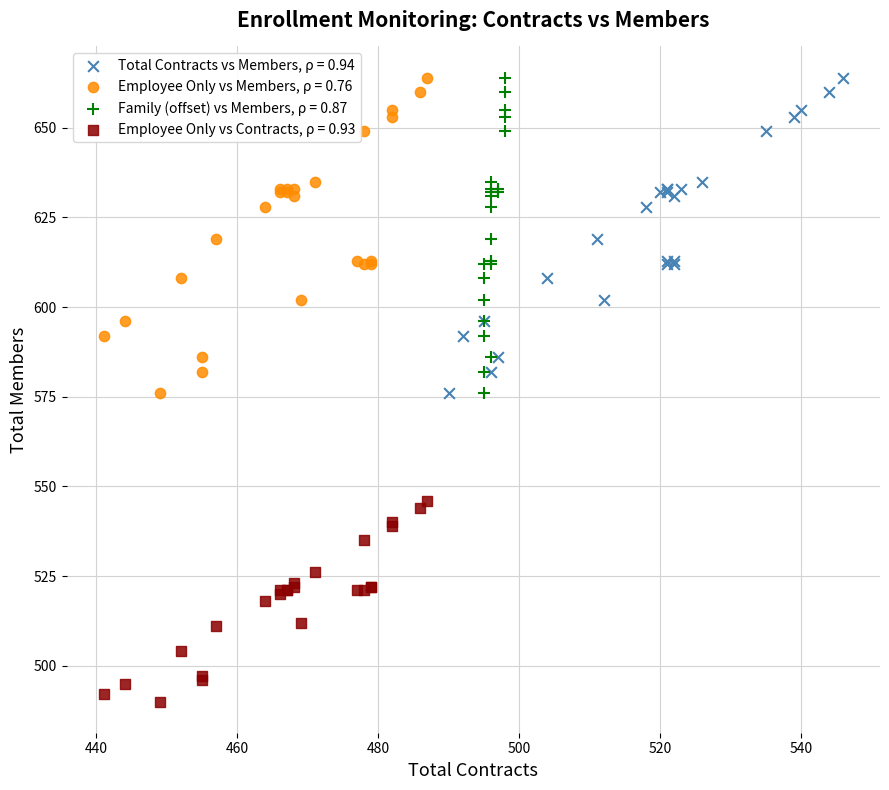

What are all the series names shown in the legend?

Total Contracts vs Members, ρ = 0.94, Employee Only vs Members, ρ = 0.76, Family (offset) vs Members, ρ = 0.87, Employee Only vs Contracts, ρ = 0.93